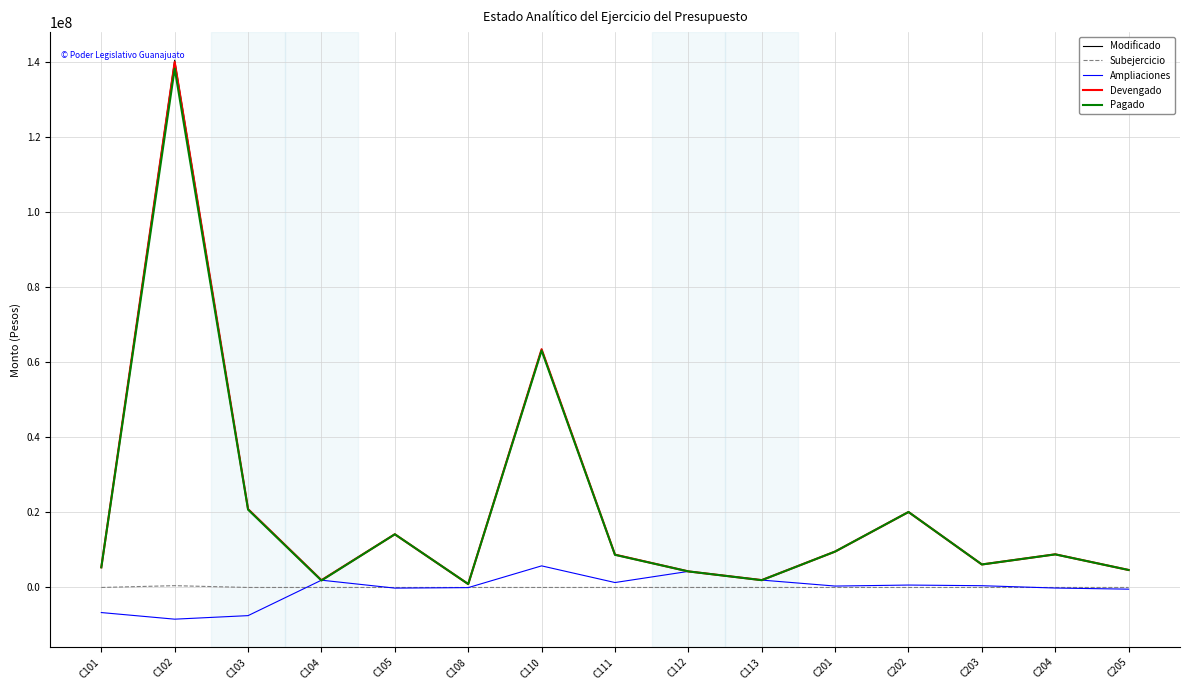

What is the difference between the highest and lowest values at C110?

63525577.2